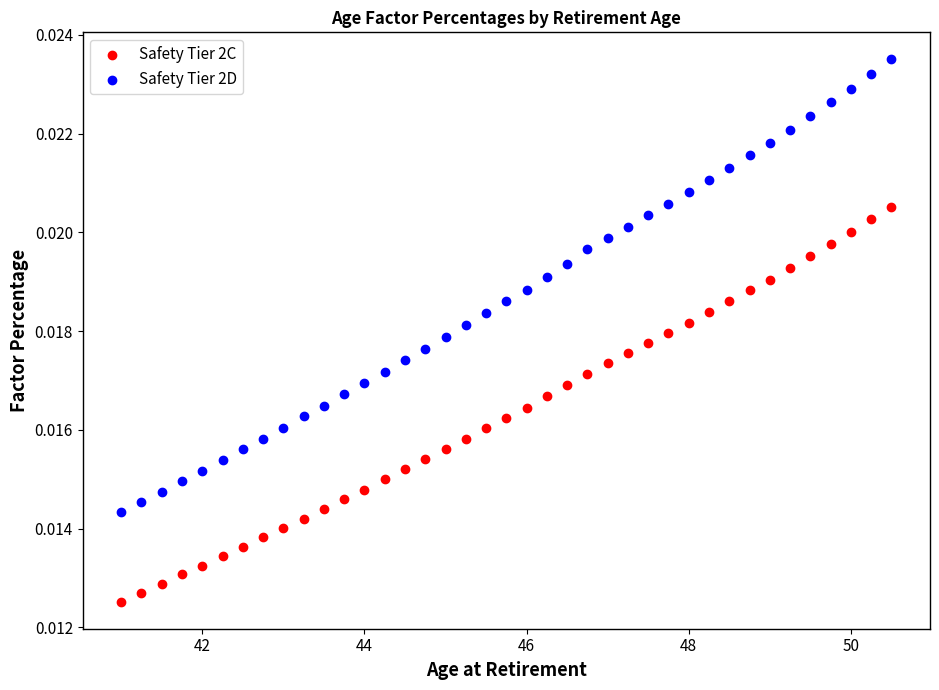

Which series has the widest spread of Y values?

Safety Tier 2D